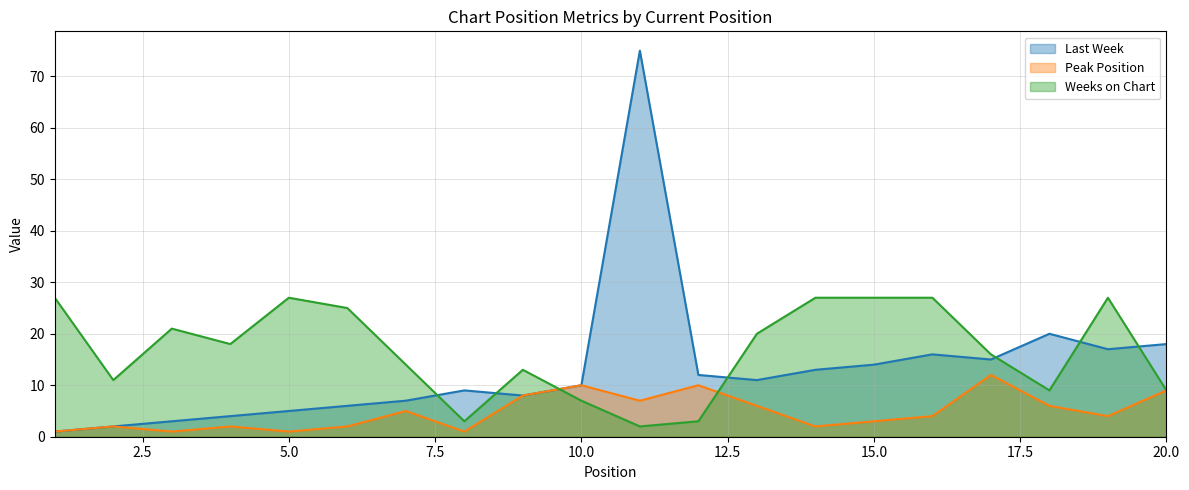

Which series has the largest range (max minus min)?

Last Week